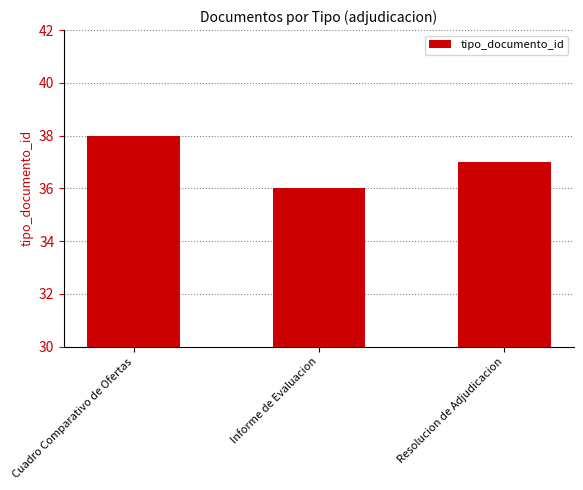

Count the number of data series in this chart.

1